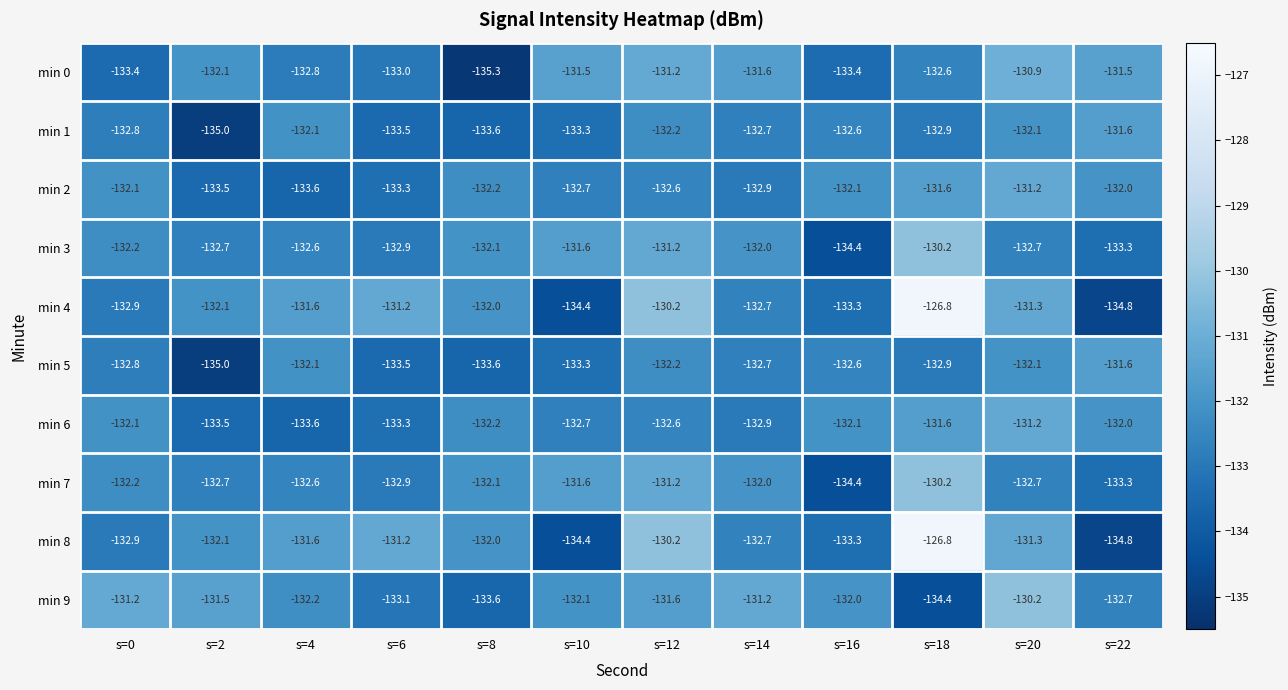

How many values in the min 9 series exceed -132?

5